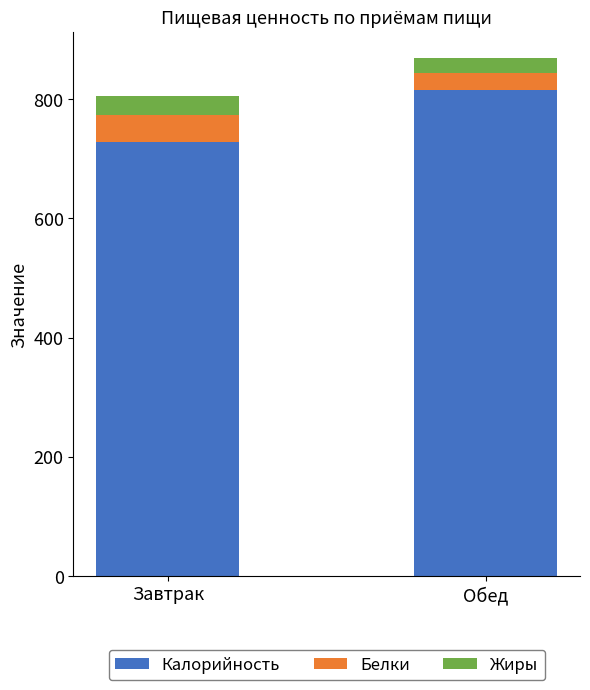

What is the difference between the maximum and minimum values in the Калорийность series?

86.7